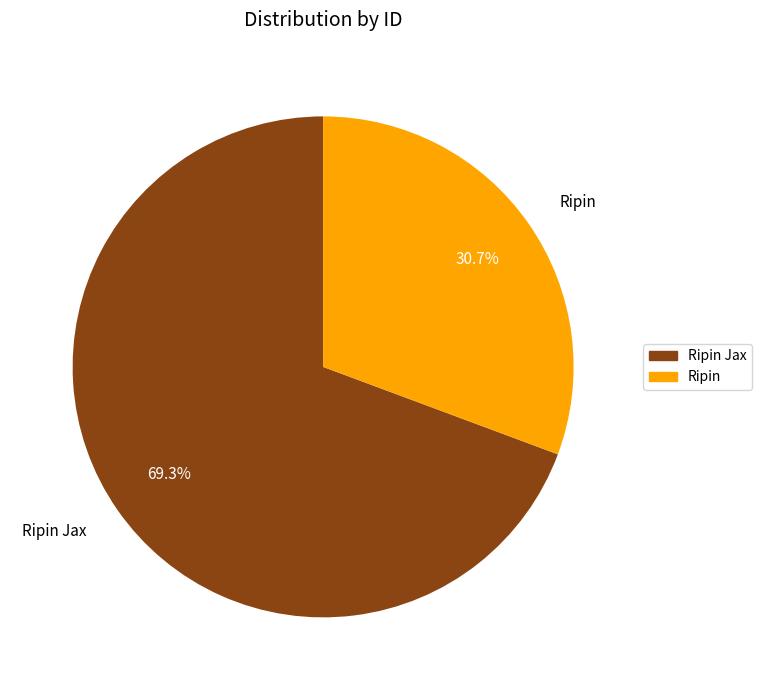

What is the smallest slice in the pie chart?

Ripin